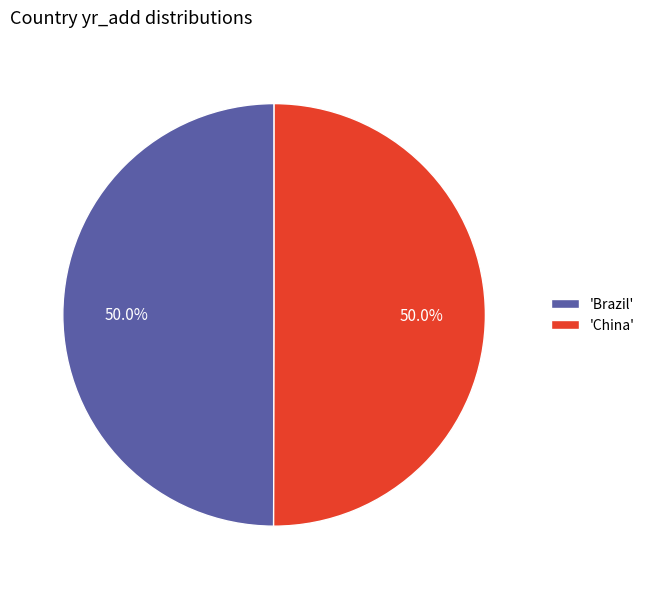

Approximately how many times larger is the value at 'China' compared to 'Brazil'?

1.0